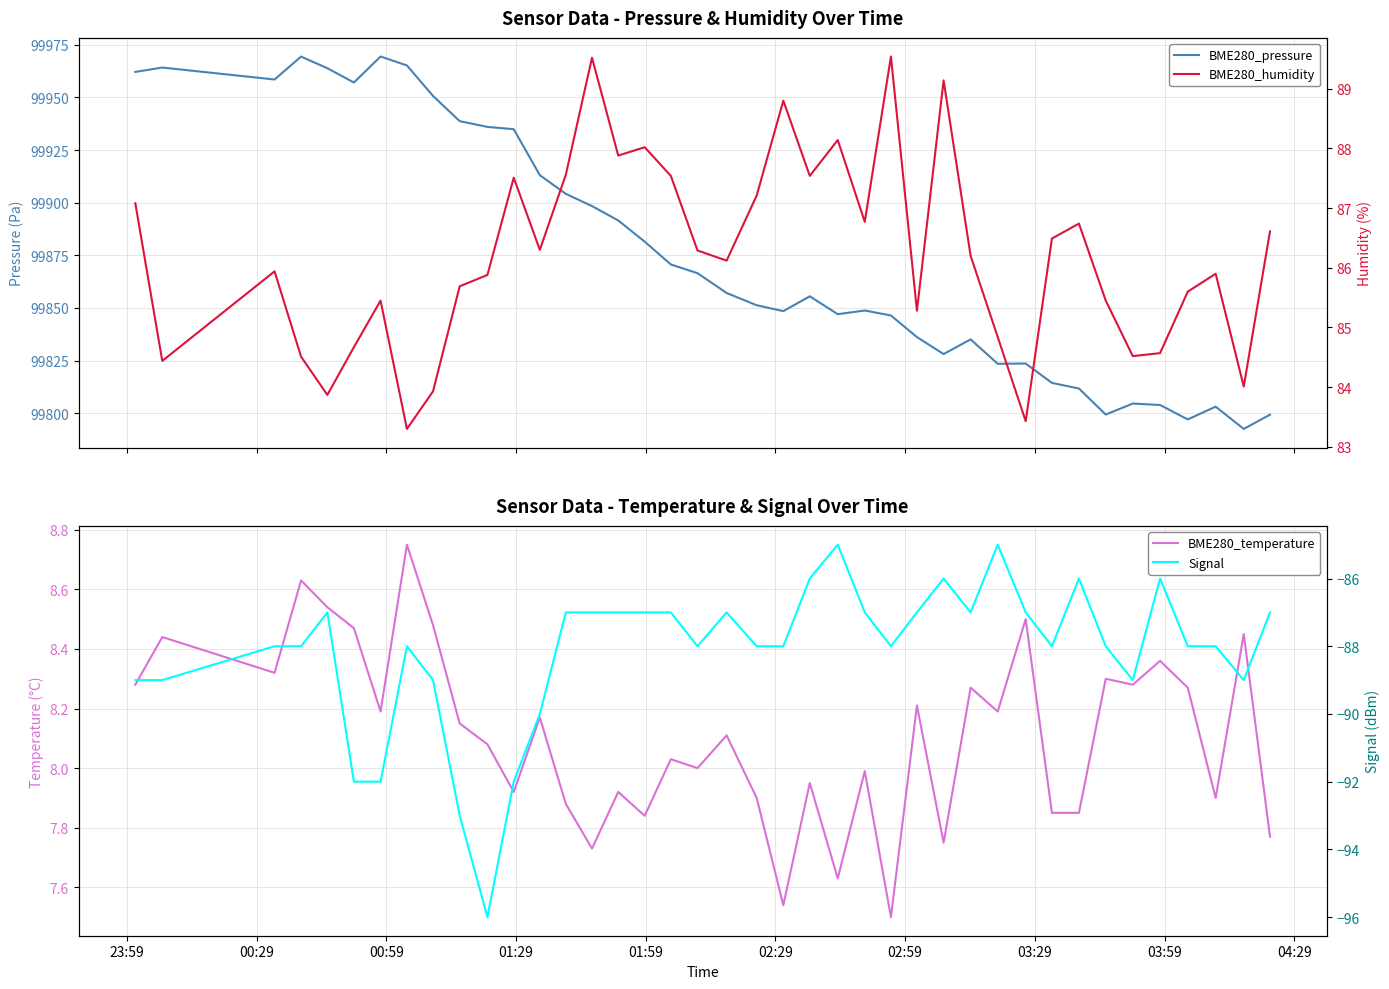

True or false: BME280_pressure has more than 2 points higher than both neighbors.

True